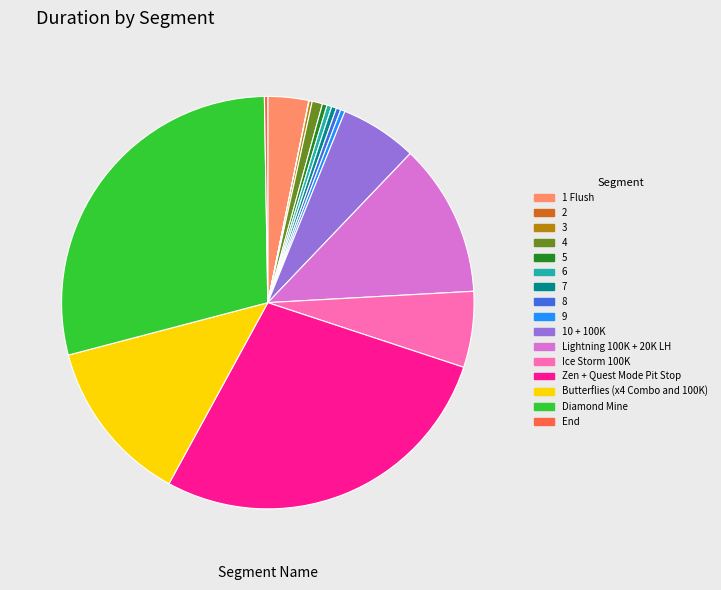

What is the largest slice in the pie chart?

Diamond Mine